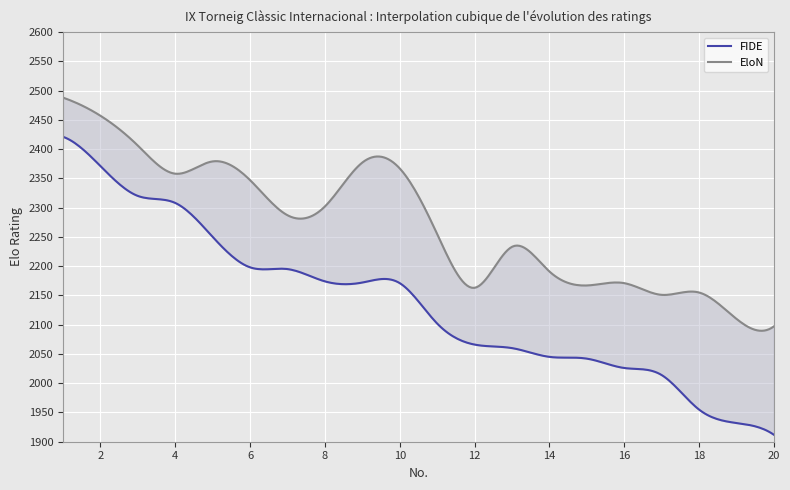

Read the FIDE value at 14, to the nearest 50.

2050